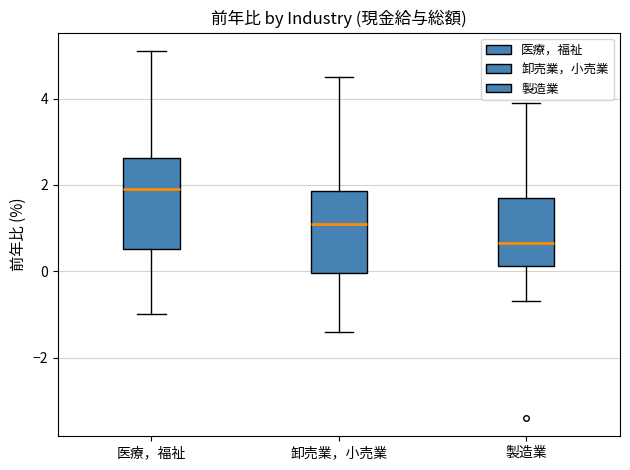

Reading left to right, transcribe this box plot: for each box, give where its median line is, the range the box spans, and where its two whiskers end, as read against the y-axis. The values are not printed on the chart, so give them approximately, as read against the axis.

医療，福祉: median 2.0, box 0.6 to 2.6, whiskers -1.0 to 5.2
卸売業，小売業: median 1.2, box 0.0 to 1.8, whiskers -1.4 to 4.6
製造業: median 0.6, box 0.2 to 1.8, whiskers -0.6 to 4.0